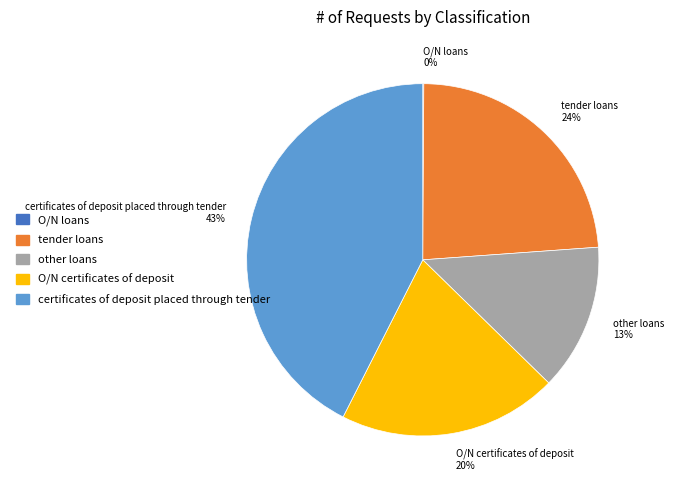

Between other loans and tender loans, which is larger?

tender loans